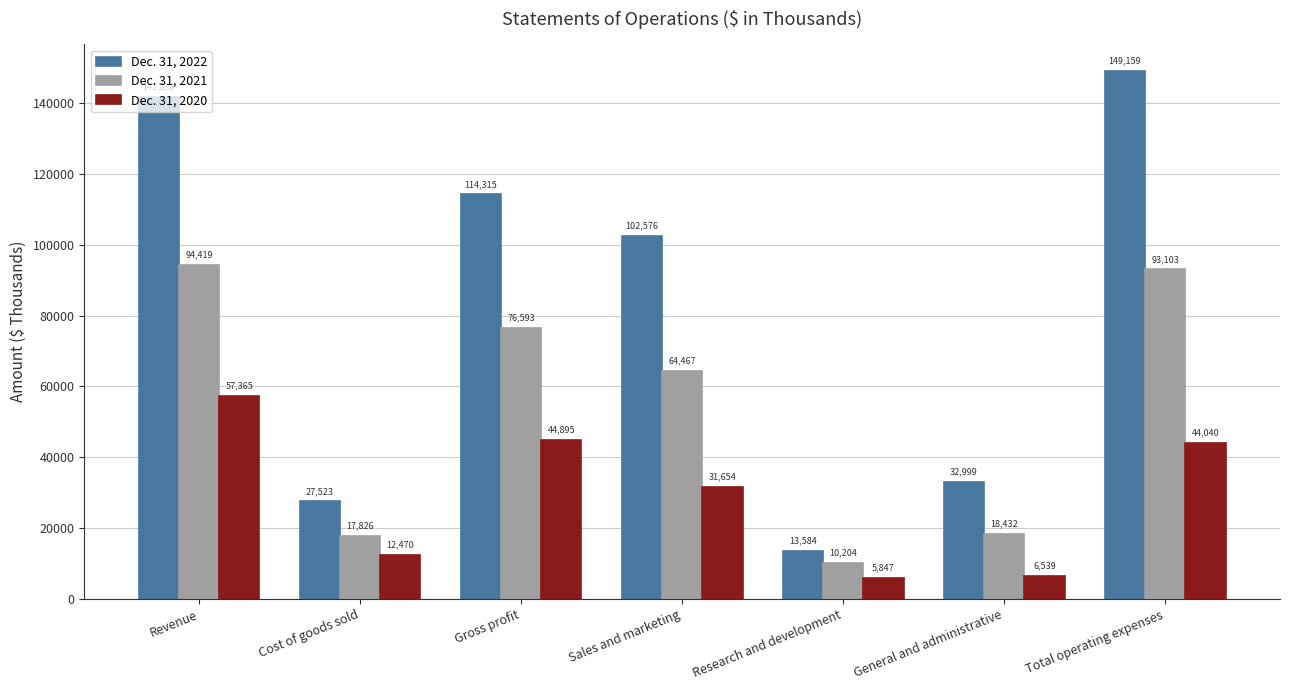

At how many categories does at least one series exceed 17943?

6